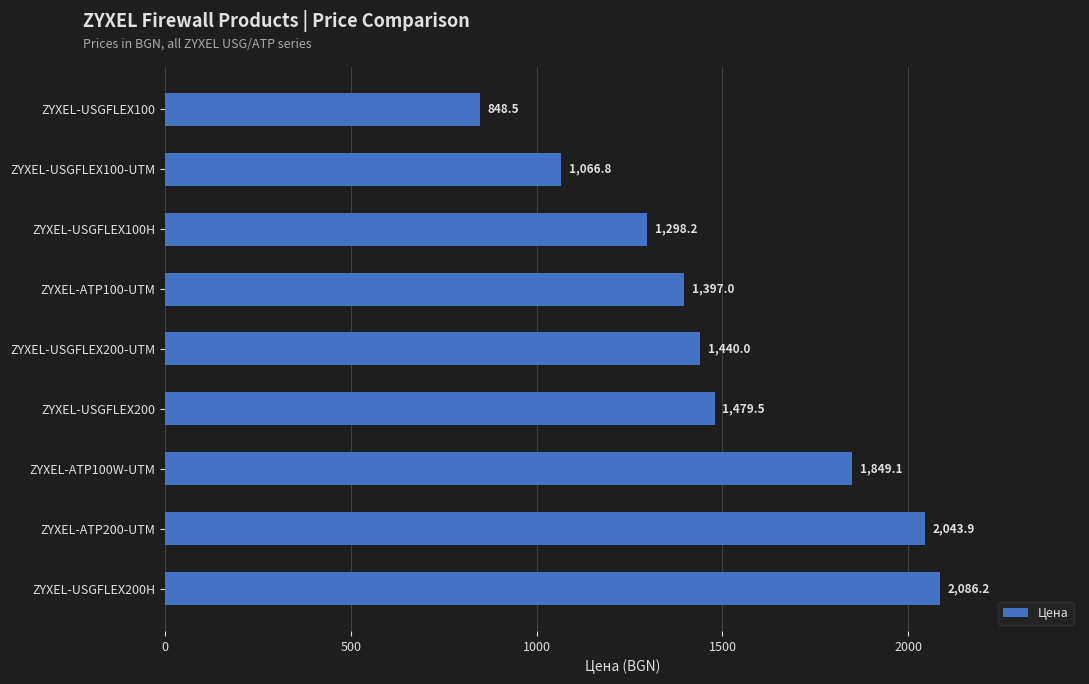

Which has a higher value, ZYXEL-USGFLEX200-UTM or ZYXEL-ATP200-UTM?

ZYXEL-ATP200-UTM